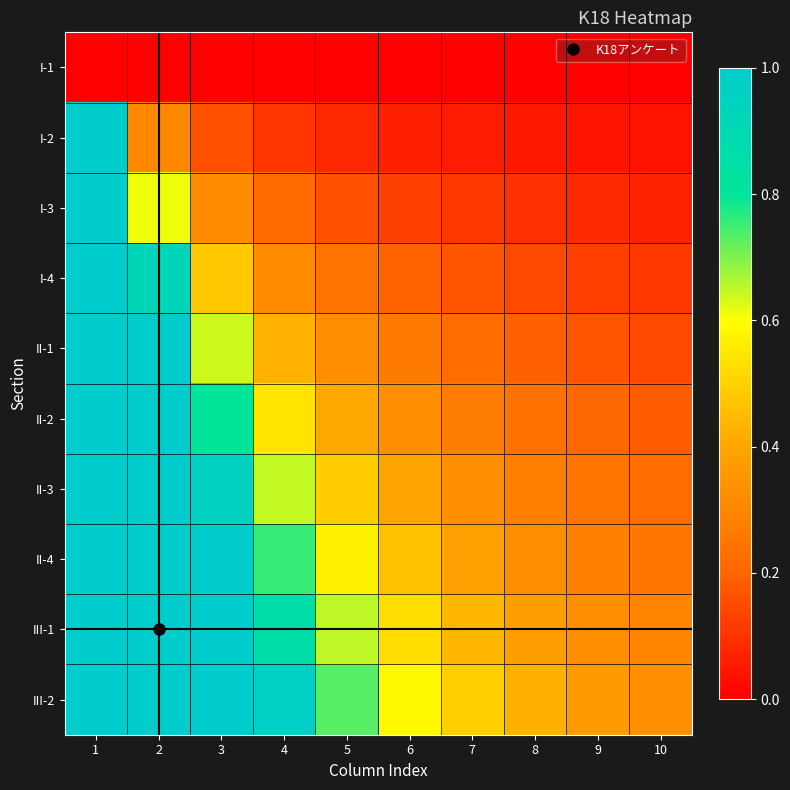

Reading left to right, list all the values displayed in this chart.

I-1: 1=0.0	2=0.0	3=0.0	4=0.0	5=0.0	6=0.0	7=0.0	8=0.0	9=0.0	10=0.0
I-2: 1=1.0	2=0.3	3=0.2	4=0.1	5=0.1	6=0.1	7=0.1	8=0.0	9=0.0	10=0.0
I-3: 1=1.0	2=0.6	3=0.3	4=0.2	5=0.2	6=0.1	7=0.1	8=0.1	9=0.1	10=0.1
I-4: 1=1.0	2=0.9	3=0.5	4=0.3	5=0.2	6=0.2	7=0.2	8=0.1	9=0.1	10=0.1
II-1: 1=1.0	2=1.0	3=0.6	4=0.4	5=0.3	6=0.3	7=0.2	8=0.2	9=0.2	10=0.1
II-2: 1=1.0	2=1.0	3=0.8	4=0.5	5=0.4	6=0.3	7=0.3	8=0.2	9=0.2	10=0.2
II-3: 1=1.0	2=1.0	3=1.0	4=0.6	5=0.5	6=0.4	7=0.3	8=0.3	9=0.2	10=0.2
II-4: 1=1.0	2=1.0	3=1.0	4=0.8	5=0.6	6=0.5	7=0.4	8=0.3	9=0.3	10=0.3
III-1: 1=1.0	2=1.0	3=1.0	4=0.9	5=0.7	6=0.5	7=0.4	8=0.4	9=0.3	10=0.3
III-2: 1=1.0	2=1.0	3=1.0	4=1.0	5=0.7	6=0.6	7=0.5	8=0.4	9=0.4	10=0.3